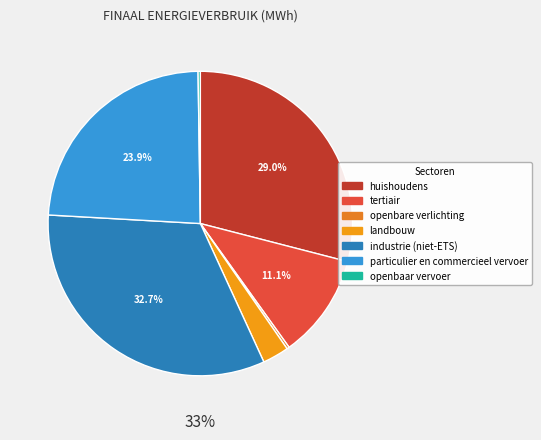

What portion of the pie excludes industrie (niet-ETS)?

67.3%